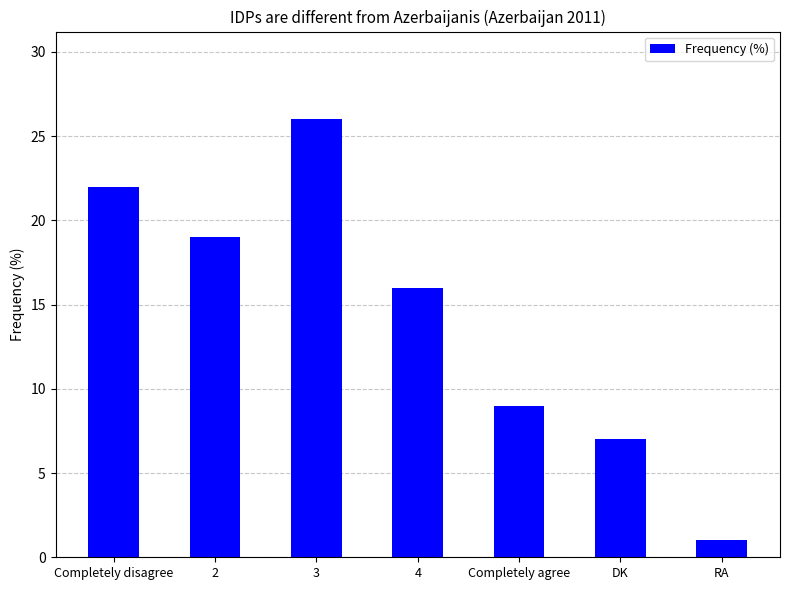

What is the sum of the values at 4 and 2?

35